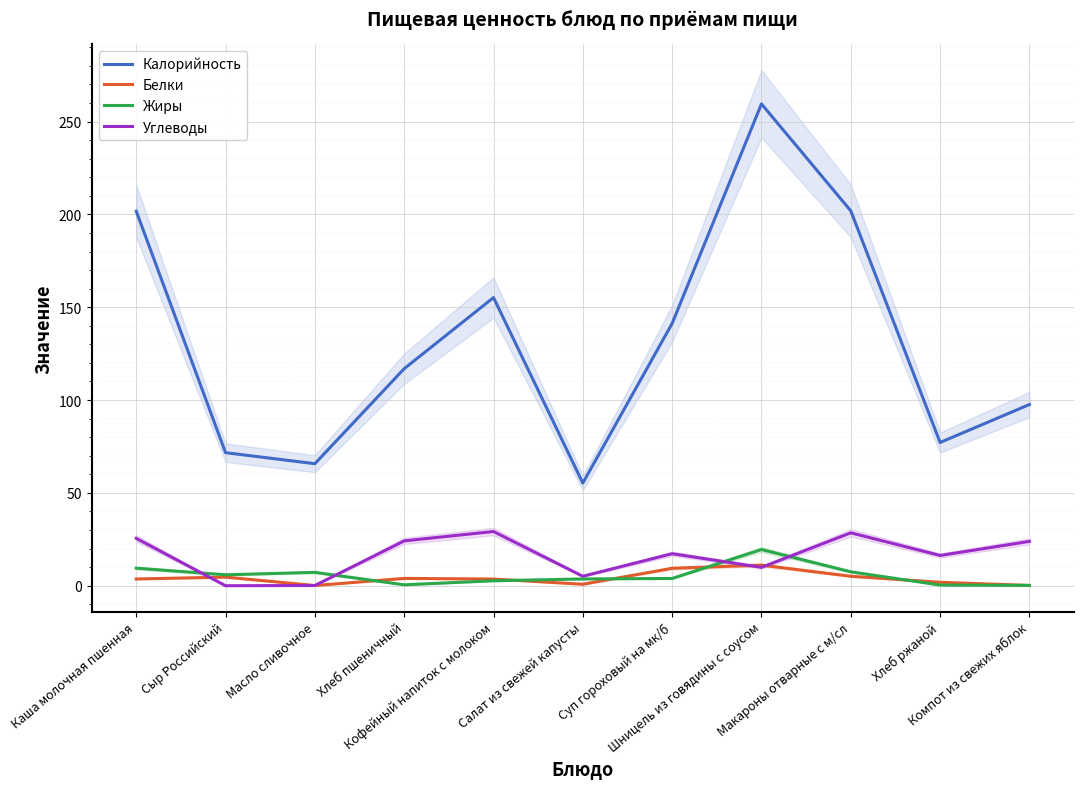

The value of Углеводы at Макароны отварные с м/сл is 40.2. True or false?

False